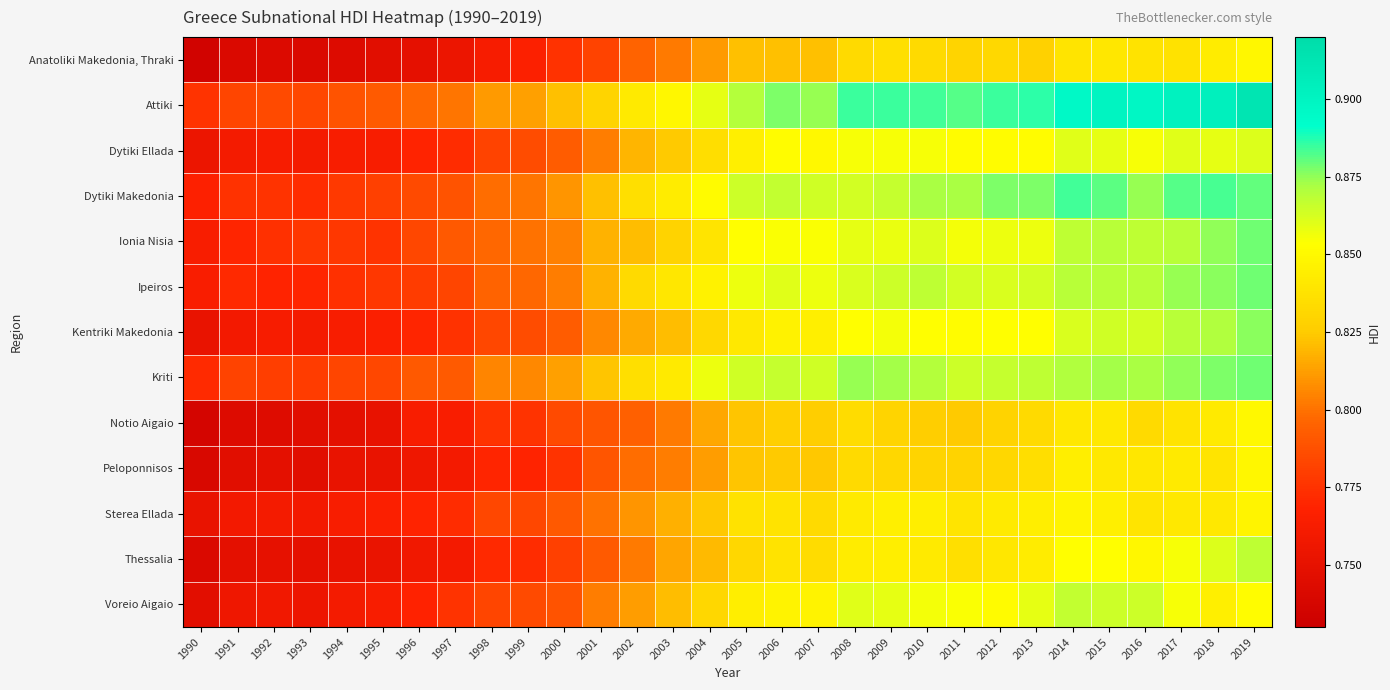

Which series has the widest spread of values?

Attiki